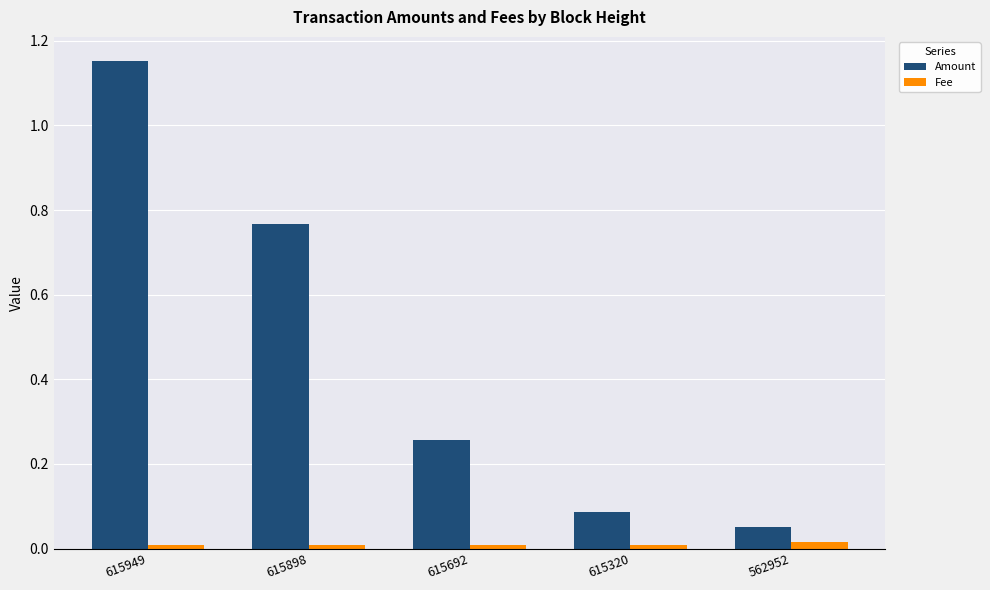

What are all the series names shown in the legend?

Amount, Fee